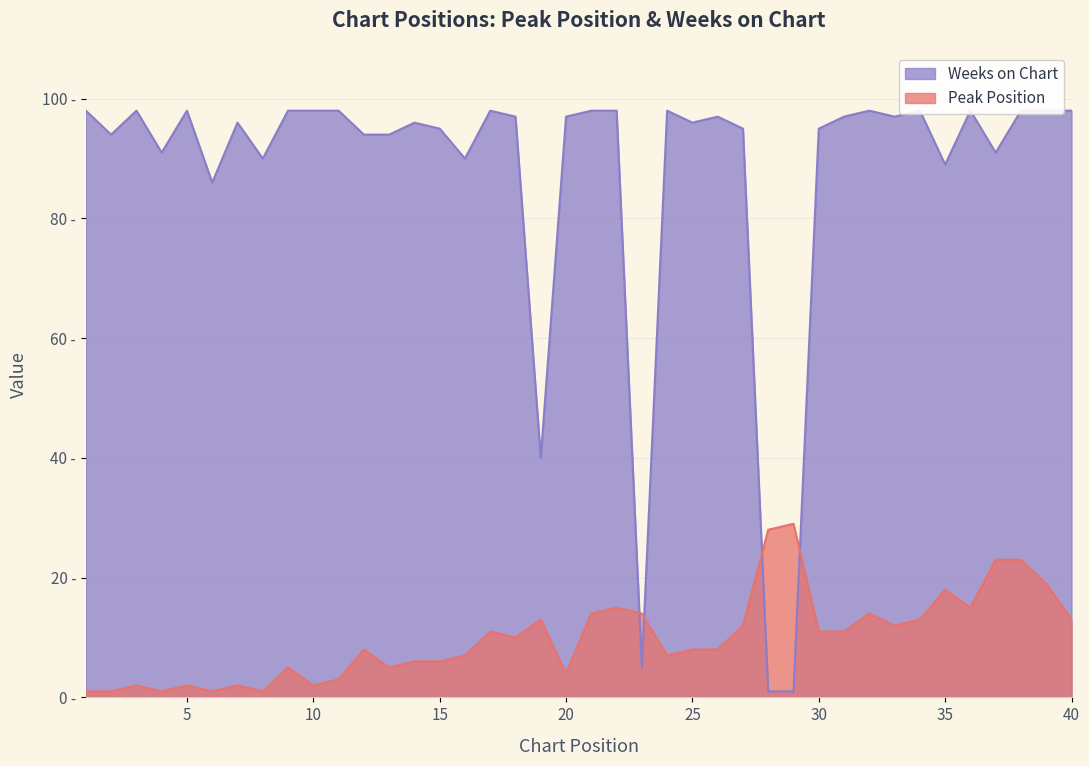

At which label does Peak Position first exceed 10?

17